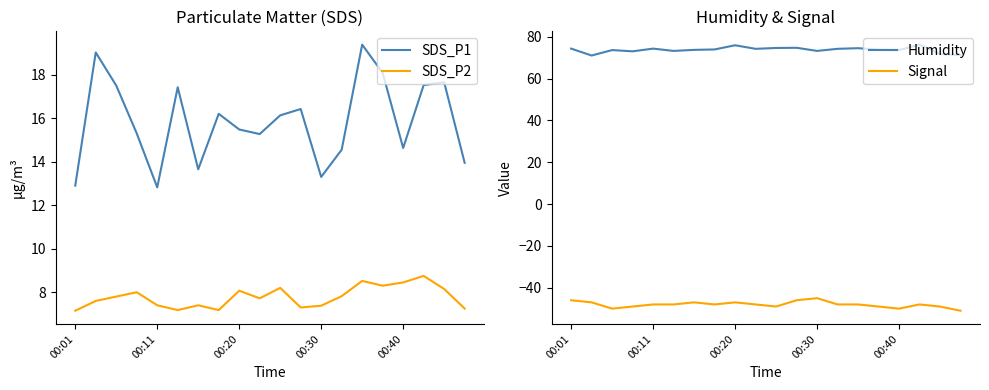

What are all the series names shown in the legend?

SDS_P1, SDS_P2, Humidity, Signal